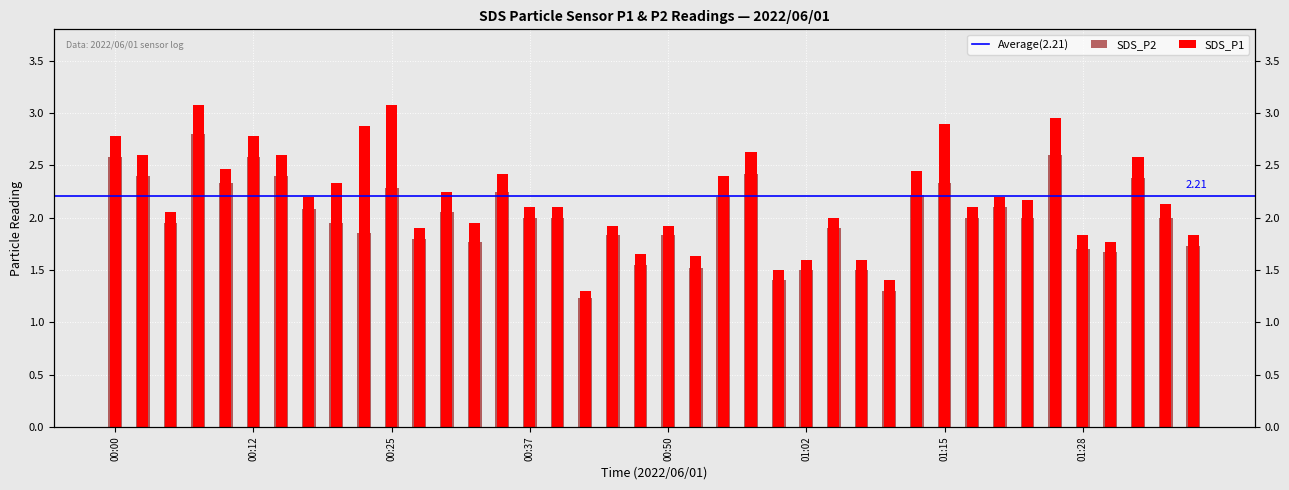

True or false: SDS_P1 has a value of 3.3 at 00:35.

False